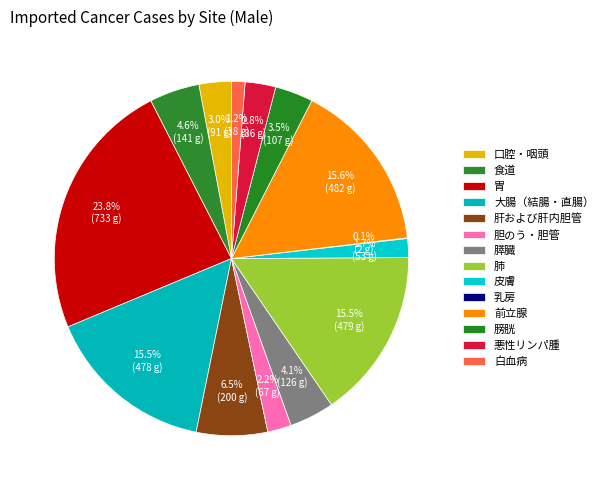

Rank the categories by value from lowest to highest.

乳房, 白血病, 皮膚, 胆のう・胆管, 悪性リンパ腫, 口腔・咽頭, 膀胱, 膵臓, 食道, 肝および肝内胆管, 大腸（結腸・直腸）, 肺, 前立腺, 胃